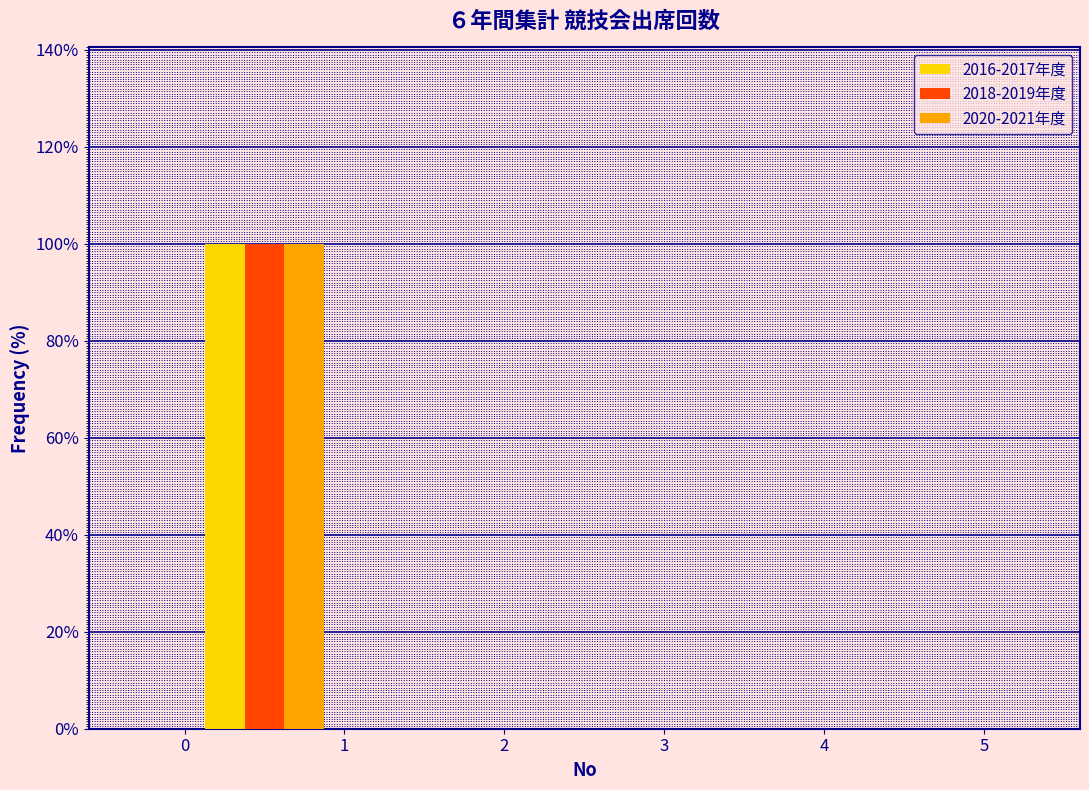

Reading left to right, transcribe this chart: for each range on the x-axis, give the height of each series' bar. The values are not printed on the chart, so give them approximately, as read against the axis.

0 to 1: 2016-2017年度=100	2018-2019年度=100	2020-2021年度=100
1 to 2: 2016-2017年度=0	2018-2019年度=0	2020-2021年度=0
2 to 3: 2016-2017年度=0	2018-2019年度=0	2020-2021年度=0
3 to 4: 2016-2017年度=0	2018-2019年度=0	2020-2021年度=0
4 to 5: 2016-2017年度=0	2018-2019年度=0	2020-2021年度=0